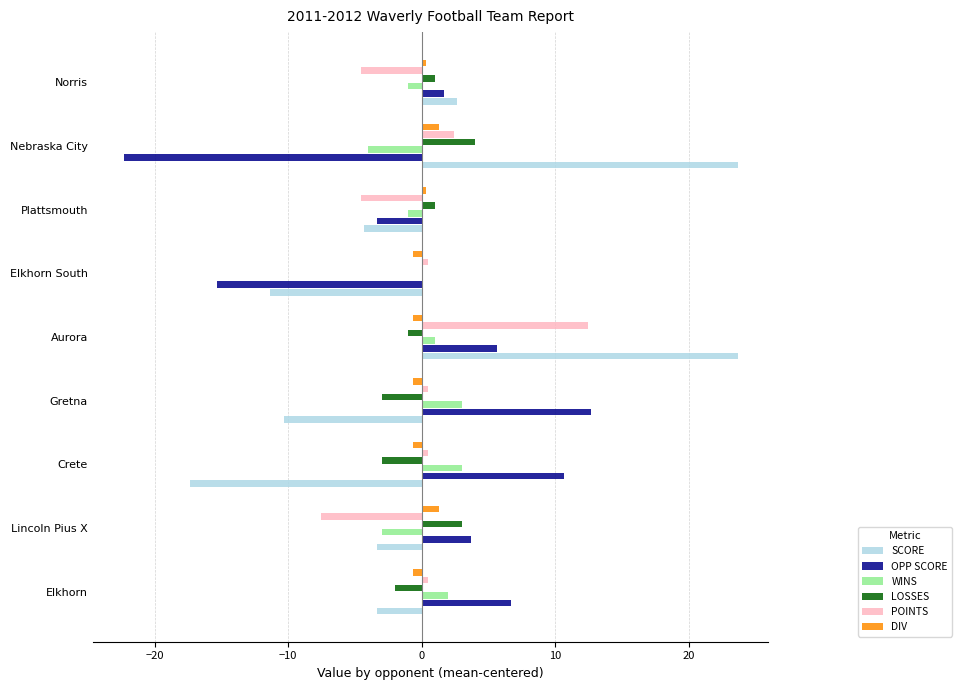

Is it true that SCORE equals -3.3 at Elkhorn?

True